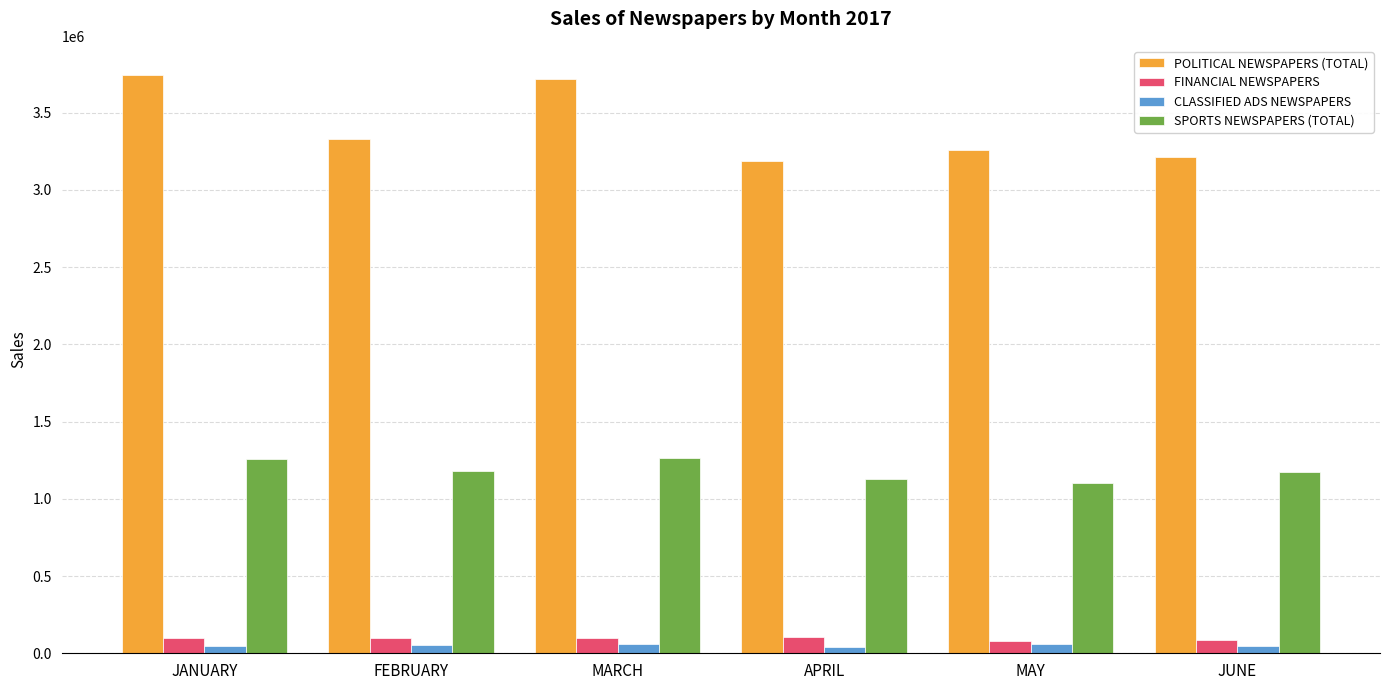

What is the average value of the POLITICAL NEWSPAPERS (TOTAL) series?

3408765